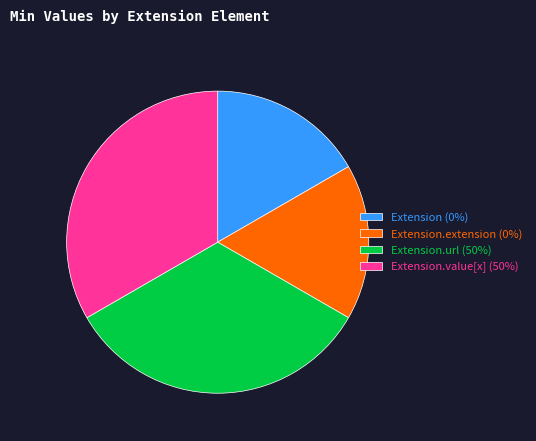

True or false: Extension.url (50%) accounts for 33% of the total.

True